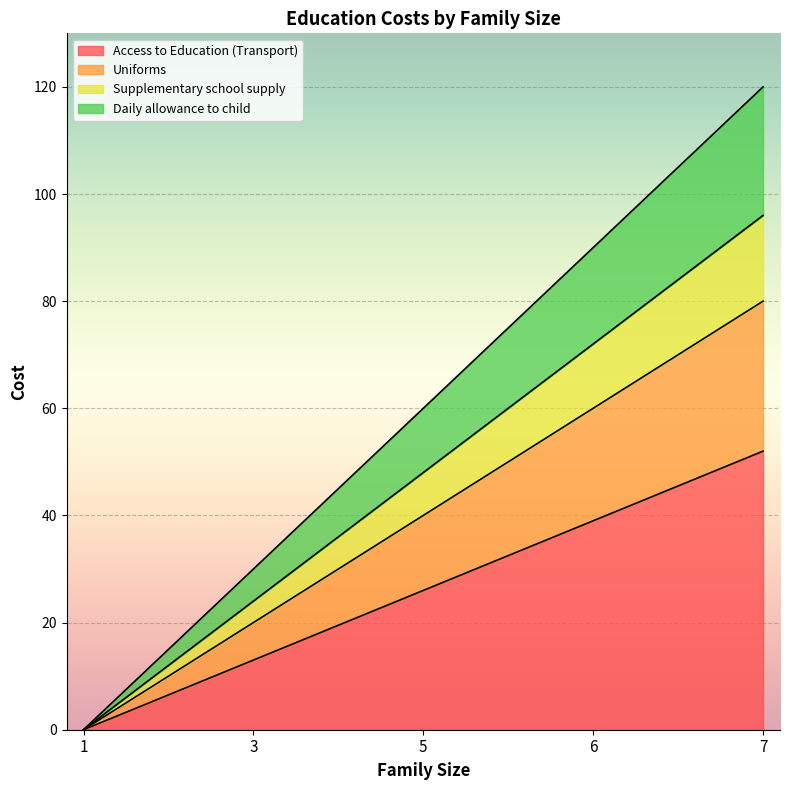

What is the sum of the Access to Education (Transport) values at 3 and 7?

65